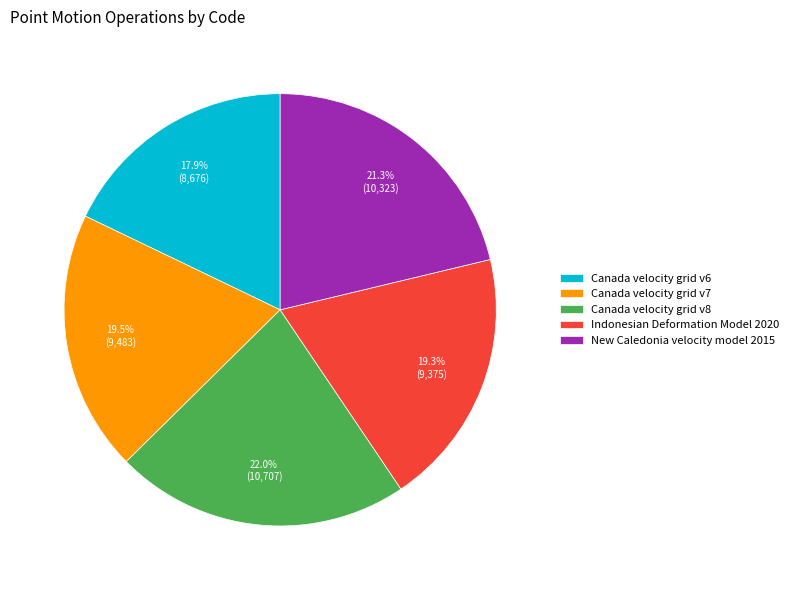

Is the sum of Canada velocity grid v7 and Canada velocity grid v6 greater than half?

No